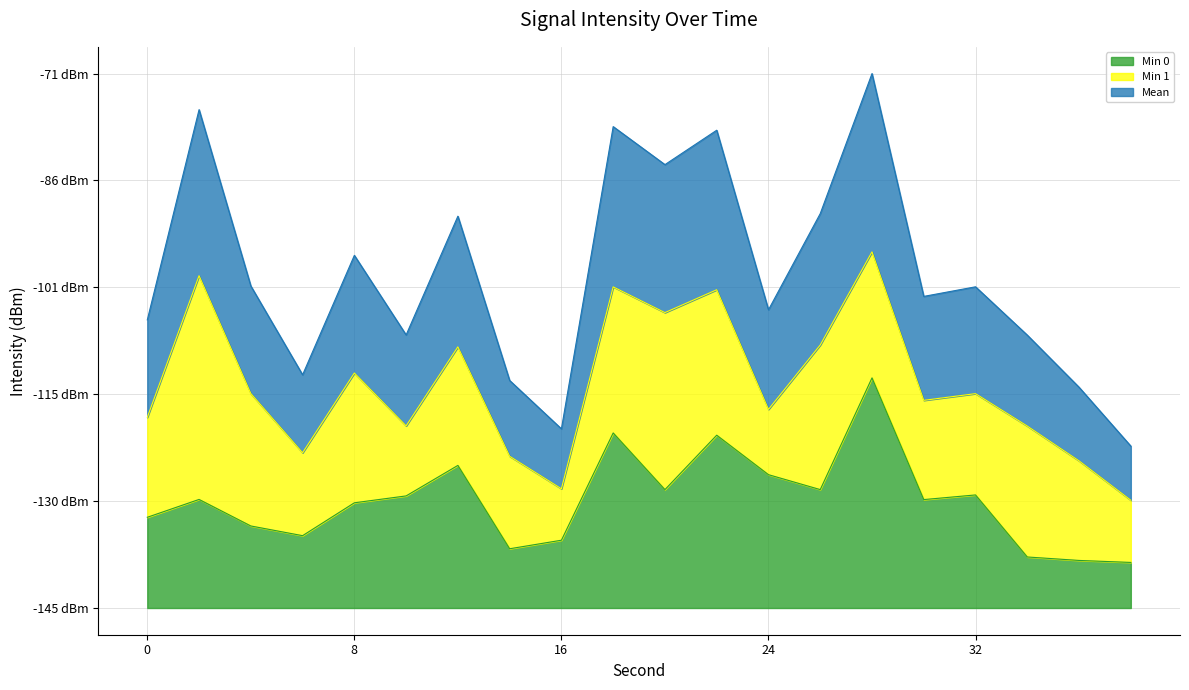

List the labels in order of Mean value, largest first.

28, 2, 18, 22, 20, 26, 12, 8, 4, 32, 30, 24, 0, 10, 34, 6, 14, 36, 16, 38